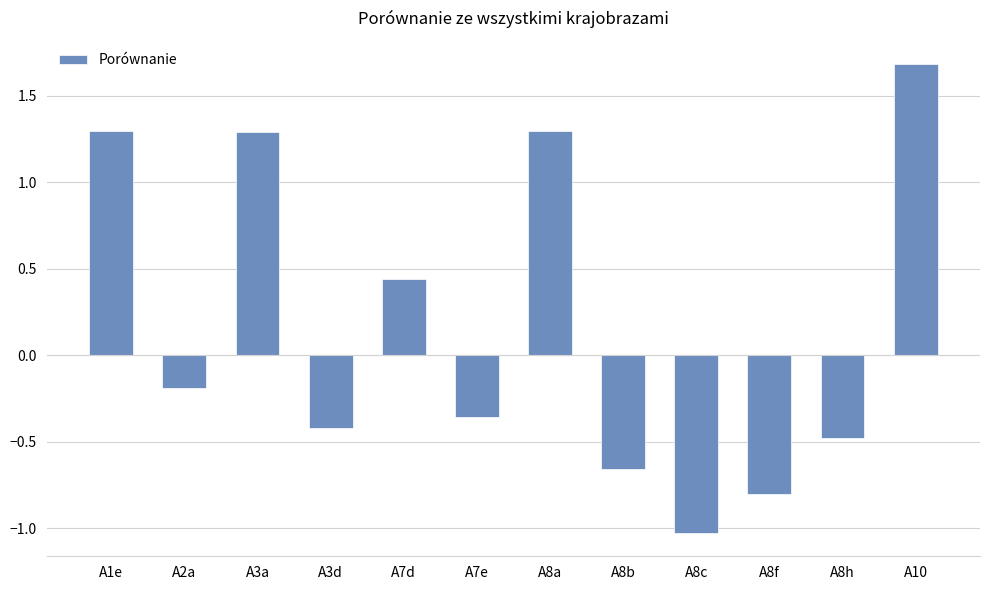

Which has a higher value, A8f or A7e?

A7e